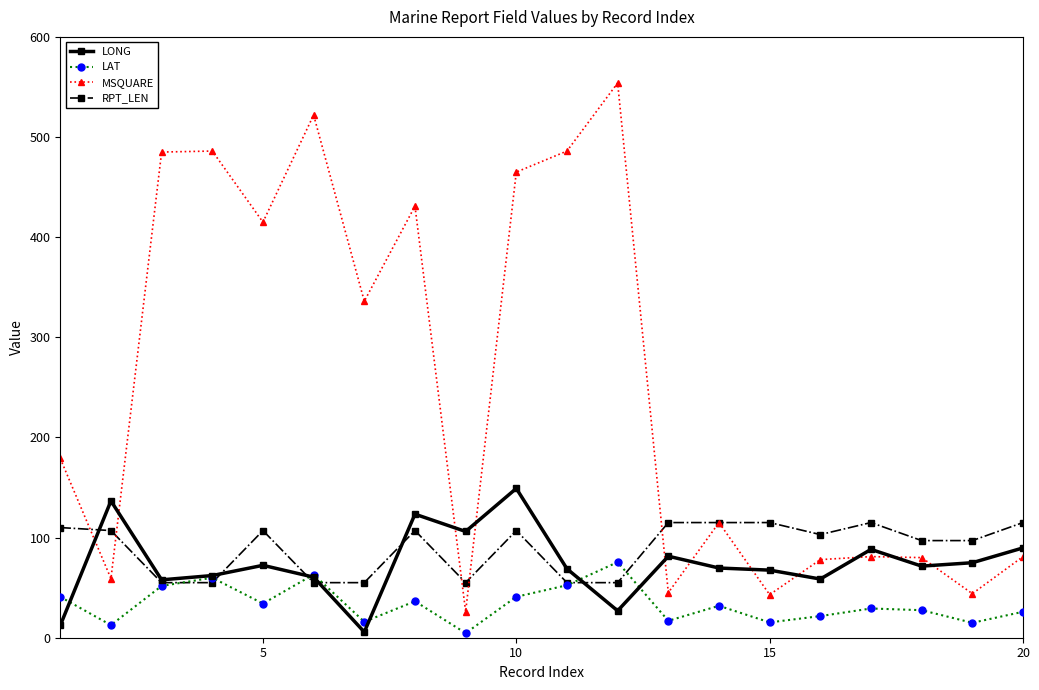

What is the value of the LAT point at the 1st from the left?

40.8